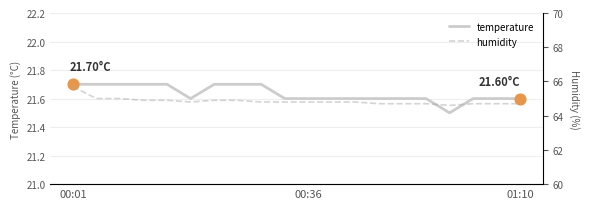

What is the total value across all series at 13?

86.3